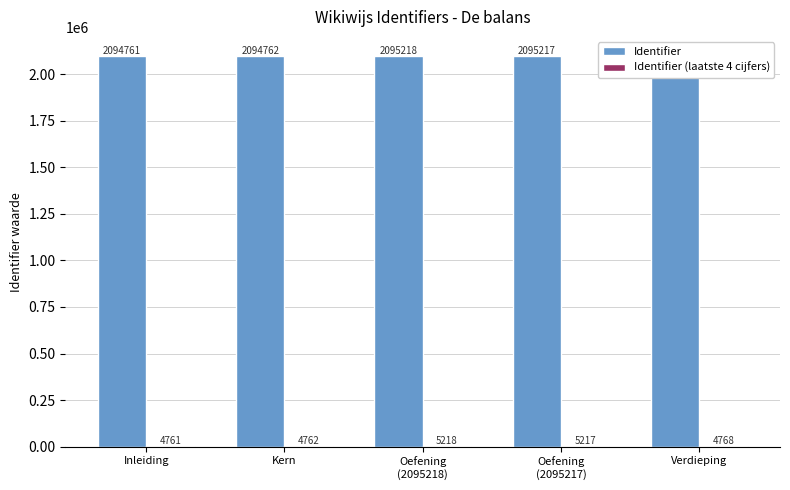

What is the greatest value displayed?

2095218